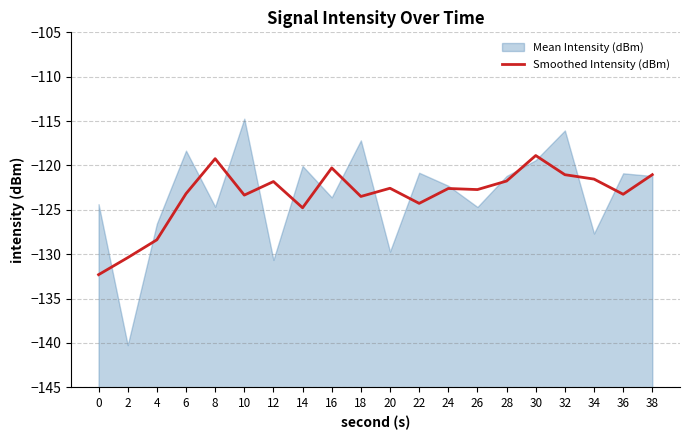

The Smoothed Intensity (dBm) series shows -65.8 at 12. True or false?

False